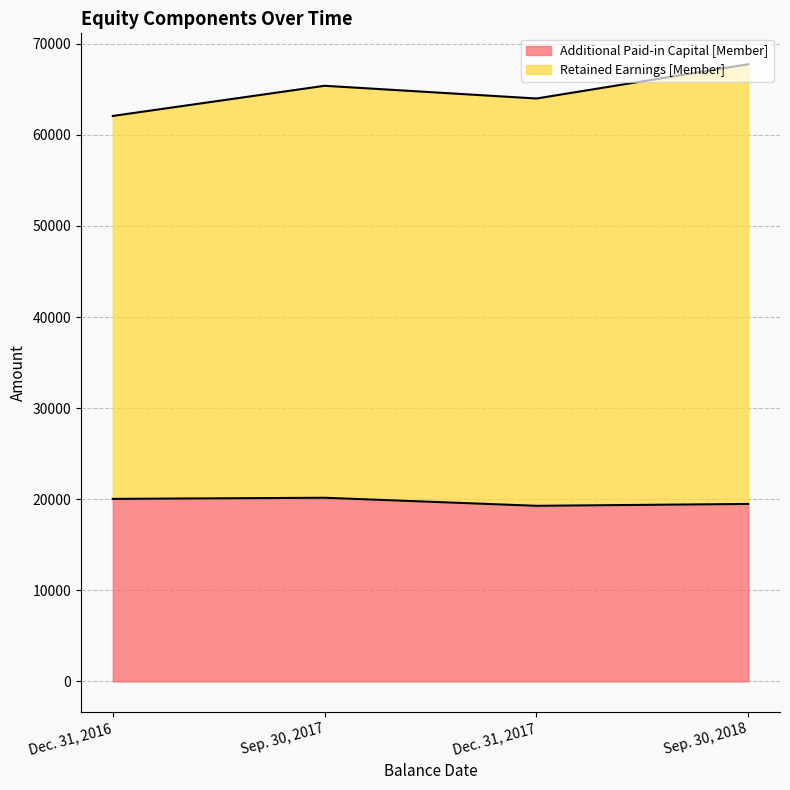

Rank the categories by Additional Paid-in Capital [Member] value from highest to lowest.

Sep. 30, 2017, Dec. 31, 2016, Sep. 30, 2018, Dec. 31, 2017